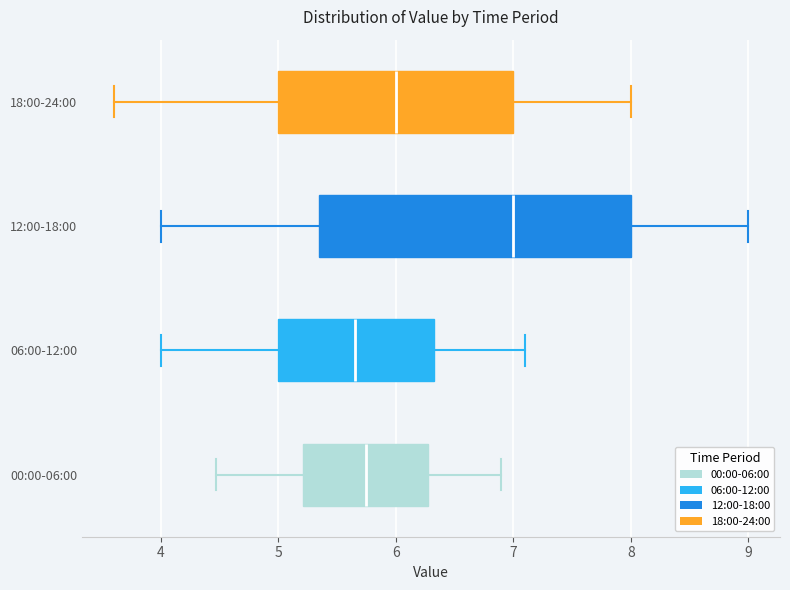

Where is the left edge of the box for 00:00-06:00 on the x-axis? The values are not printed on the chart, so give them approximately, as read against the axis.

5.2